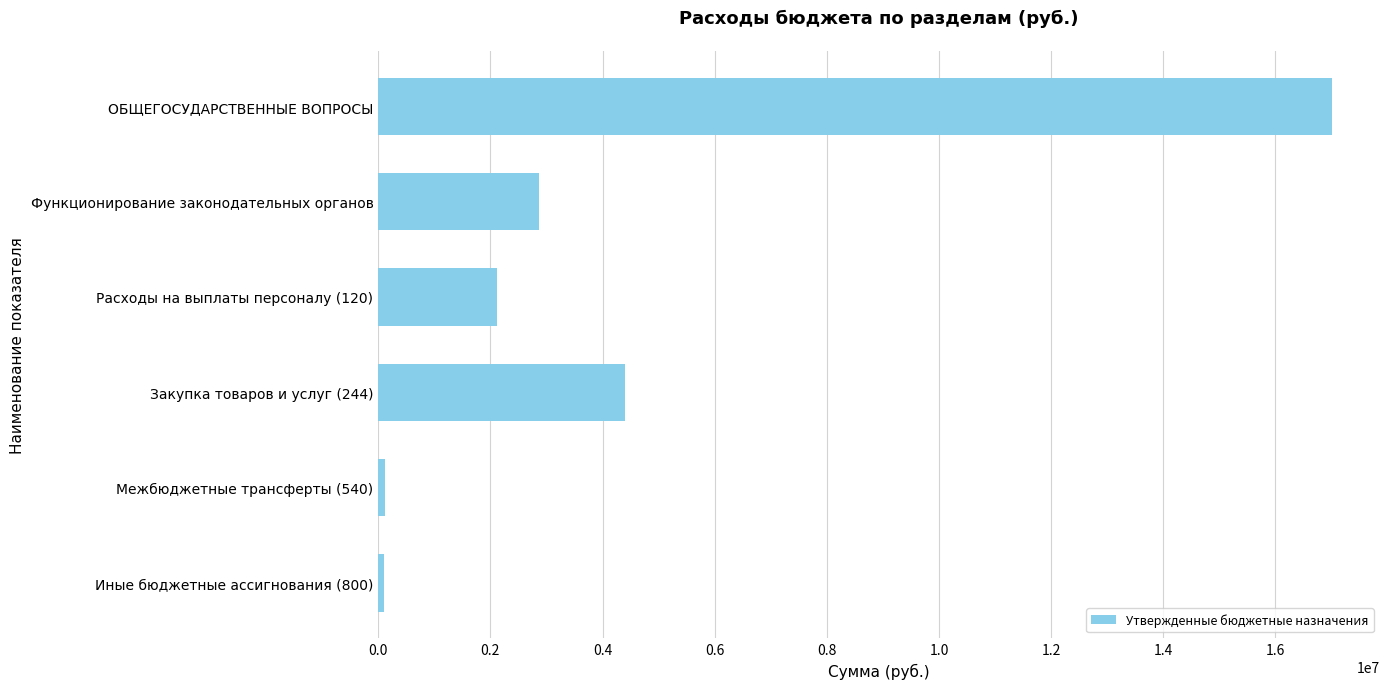

Where is the data nearest to the value 8554614?

Закупка товаров и услуг (244)